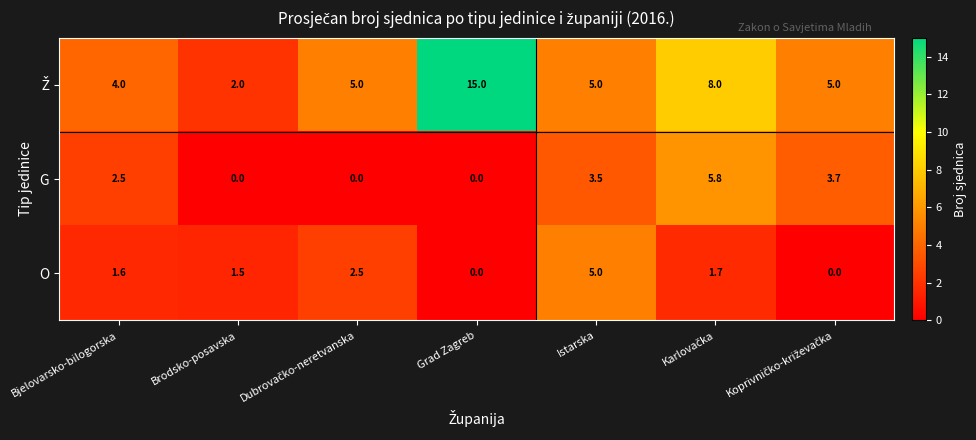

True or false: G has a value of 5.4 at Istarska.

False